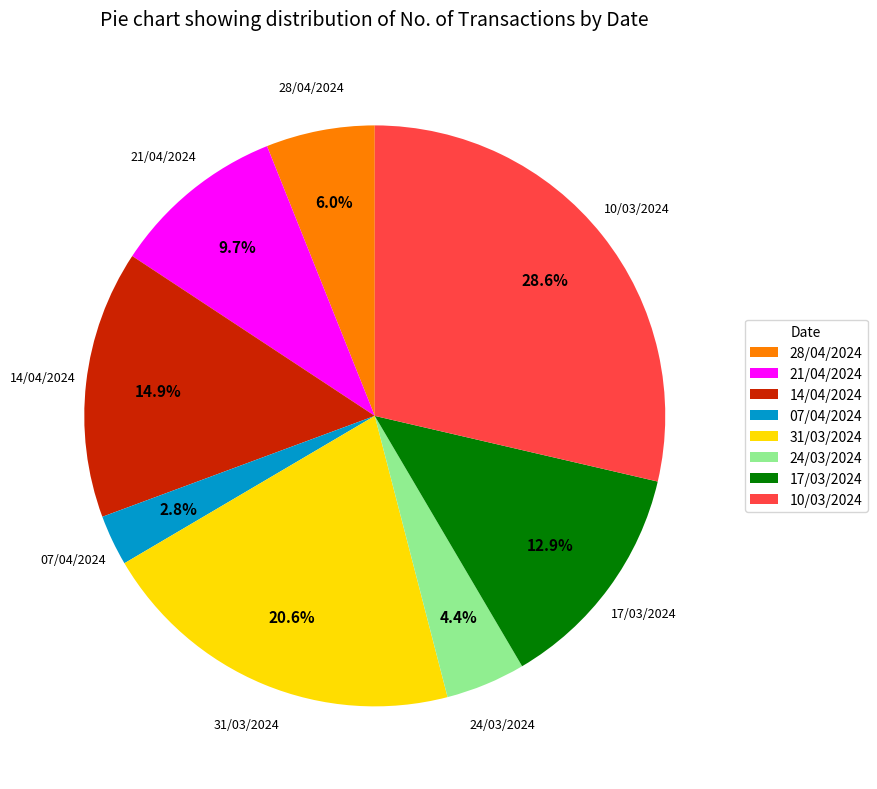

To the nearest percent, what percentage of the pie is 10/03/2024?

29%